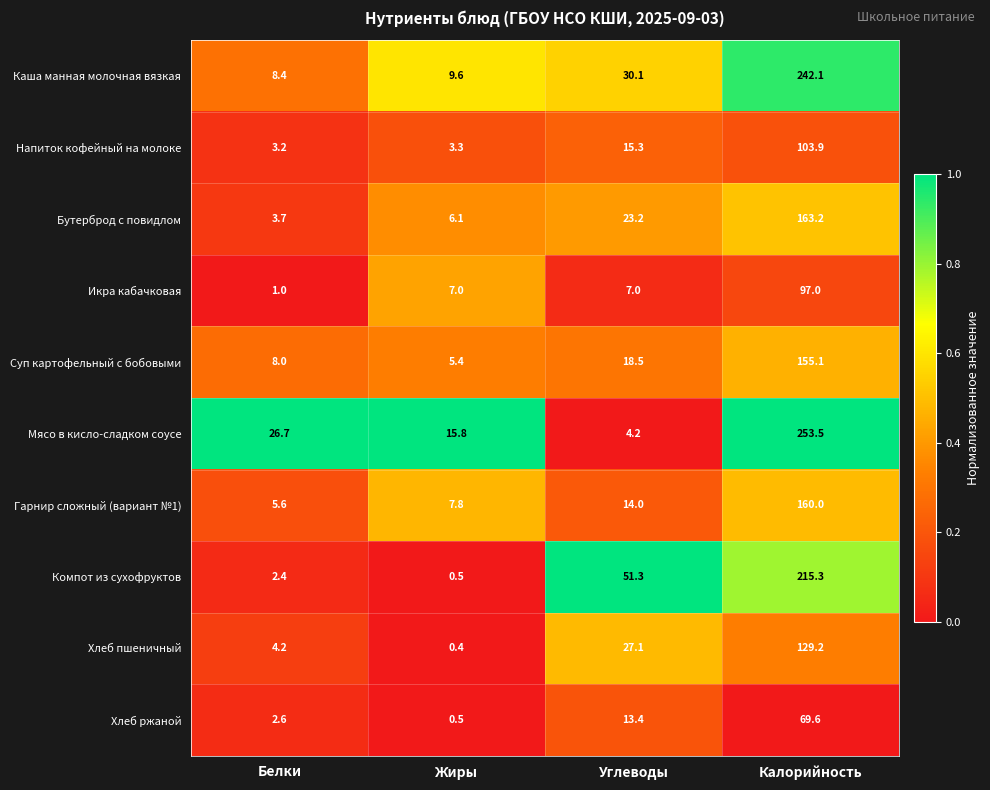

At which category is the sum across all series the highest?

Калорийность